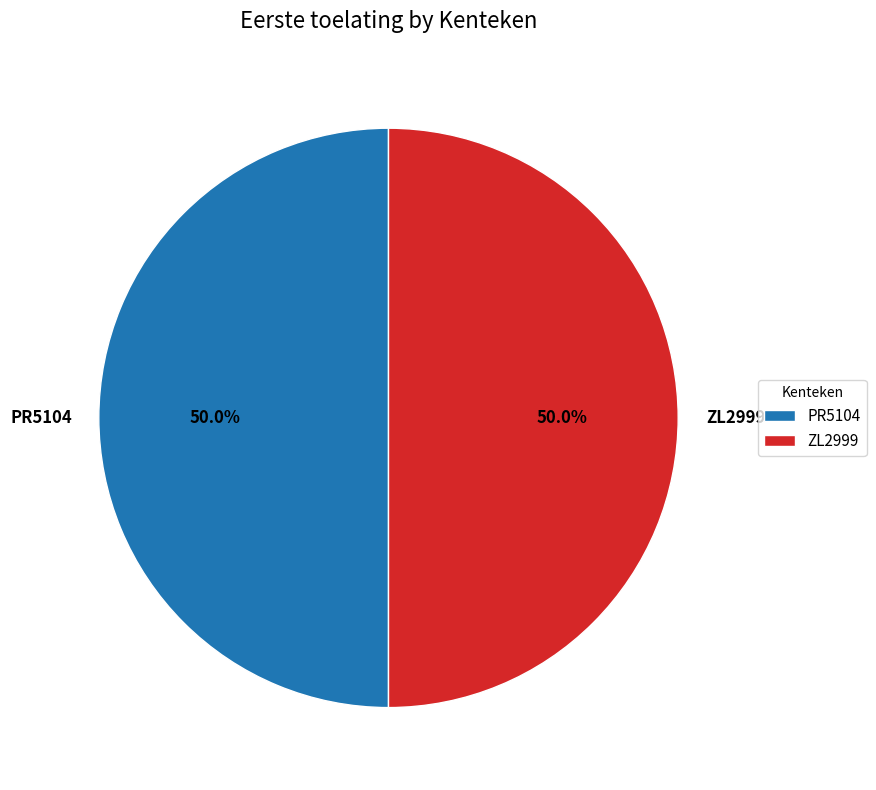

Count the number of slices in the pie.

2